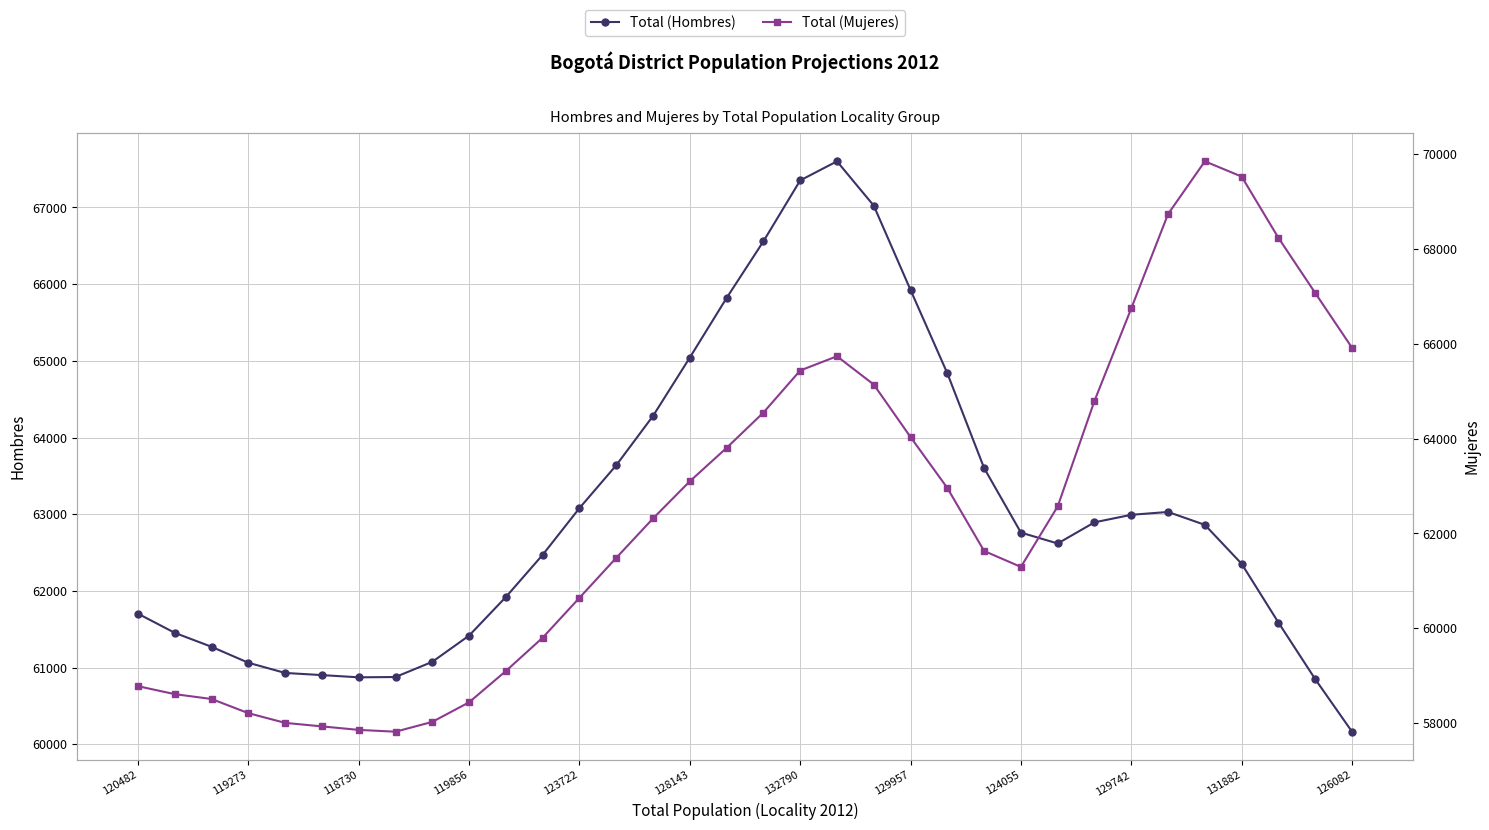

What position from the left is 131882?

11